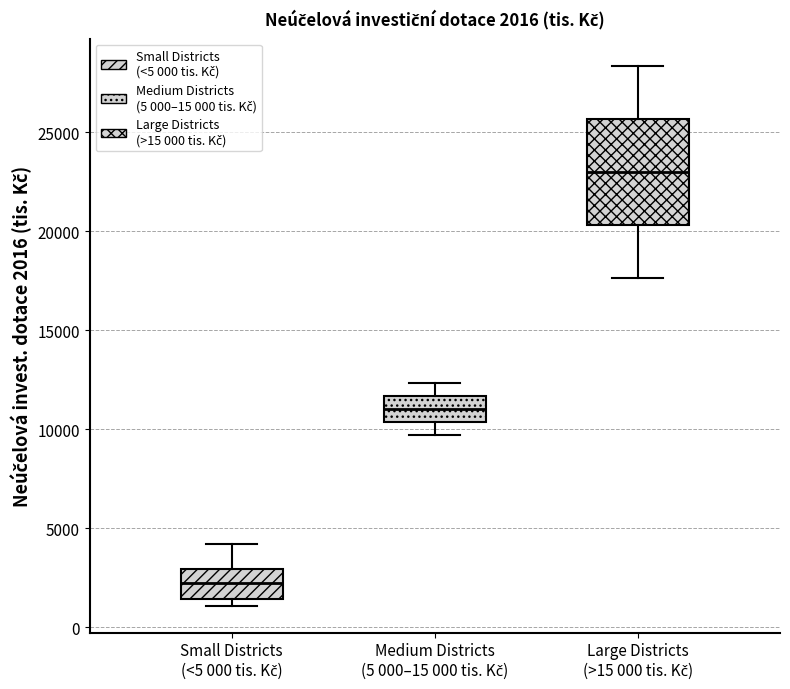

Which box's median line is the lowest?

Small Districts (<5 000 tis. Kč)